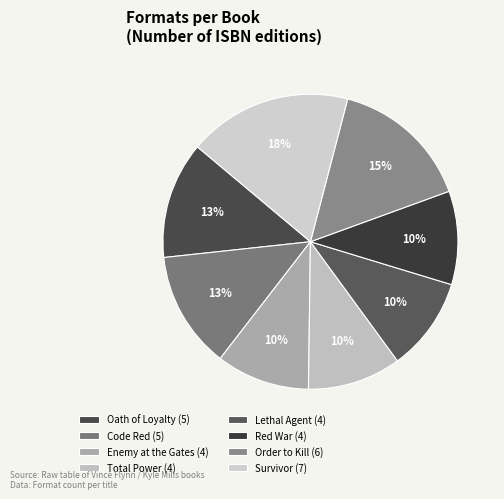

How many slices are in this pie chart?

8